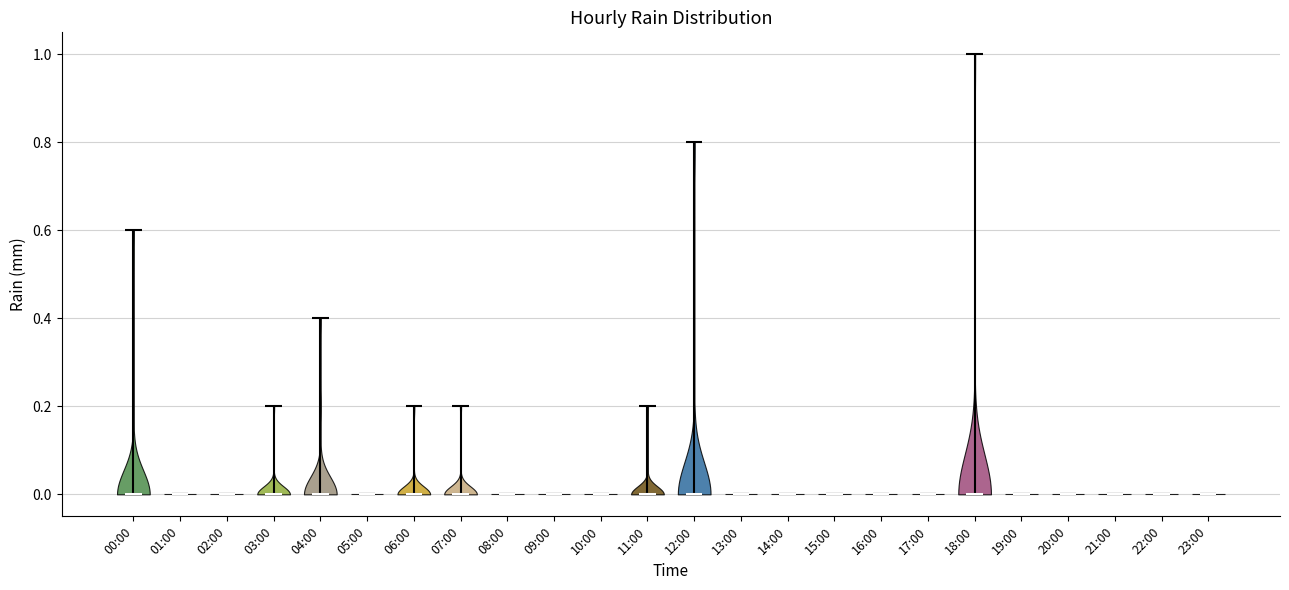

Where does the median line of the violin for 16:00 sit on the y-axis? The values are not printed on the chart, so give them approximately, as read against the axis.

0.0